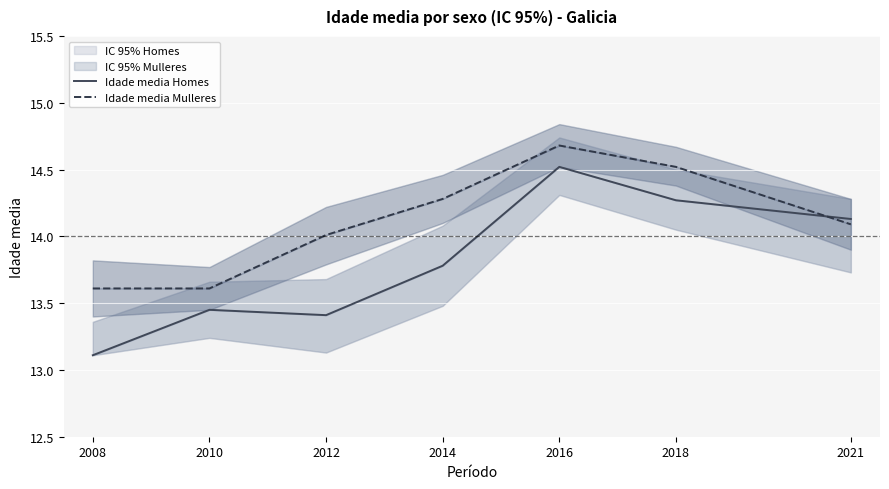

What is the maximum value shown in the chart?

14.7